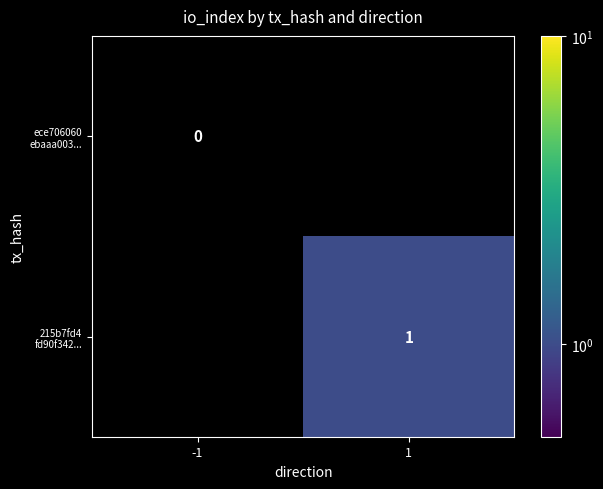

Count the number of categories in the chart.

2